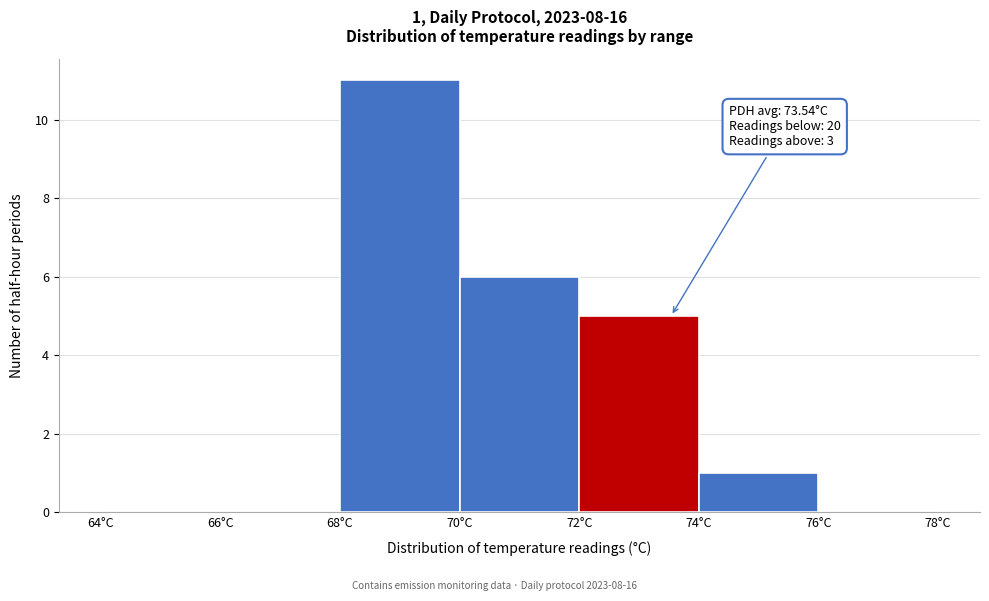

Over which range of the x-axis is the bar tallest?

68 to 70